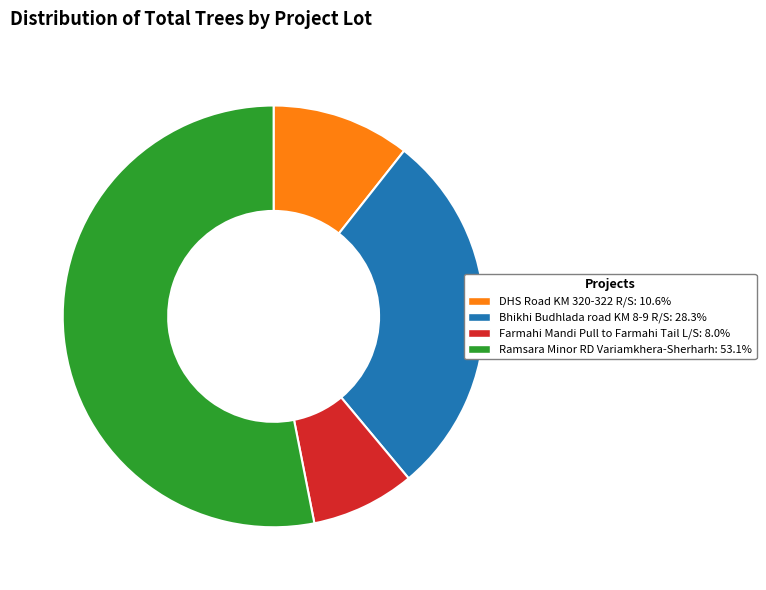

Is there a majority slice in this chart?

Yes